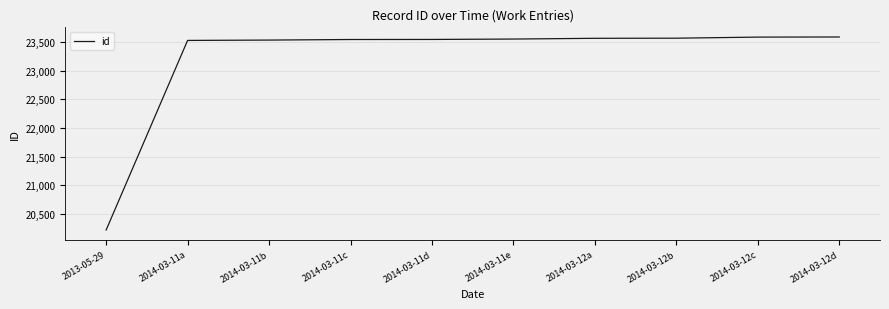

Is it true that the value at 2013-05-29 is 20219?

True